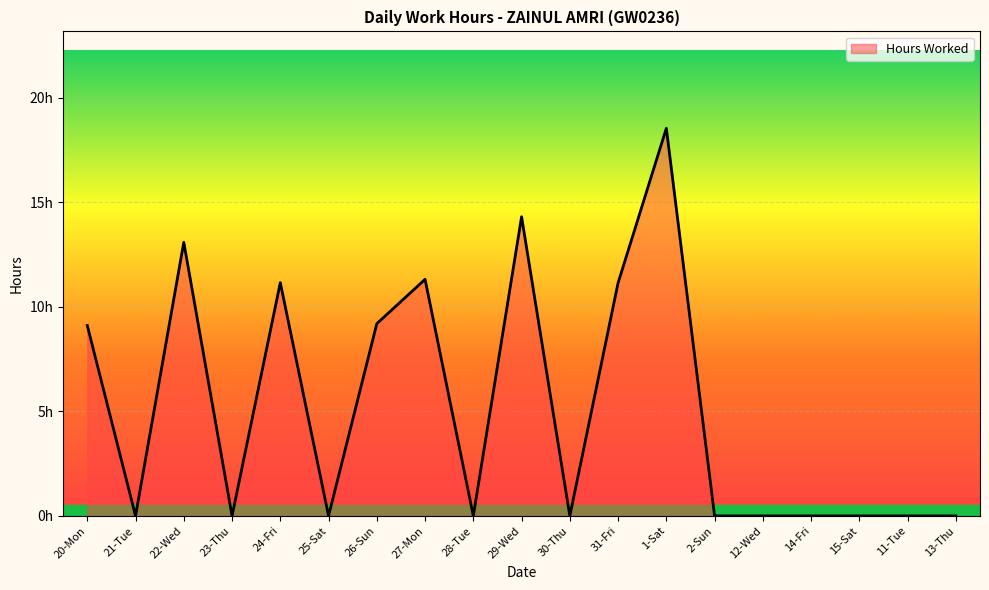

Rank the categories by value from lowest to highest.

21-Tue, 23-Thu, 25-Sat, 28-Tue, 30-Thu, 2-Sun, 12-Wed, 14-Fri, 15-Sat, 11-Tue, 13-Thu, 20-Mon, 26-Sun, 31-Fri, 24-Fri, 27-Mon, 22-Wed, 29-Wed, 1-Sat